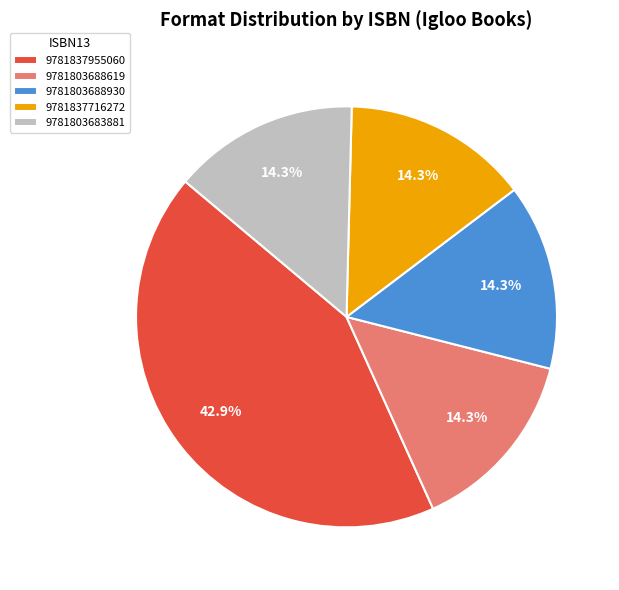

How many slices are in this pie chart?

5